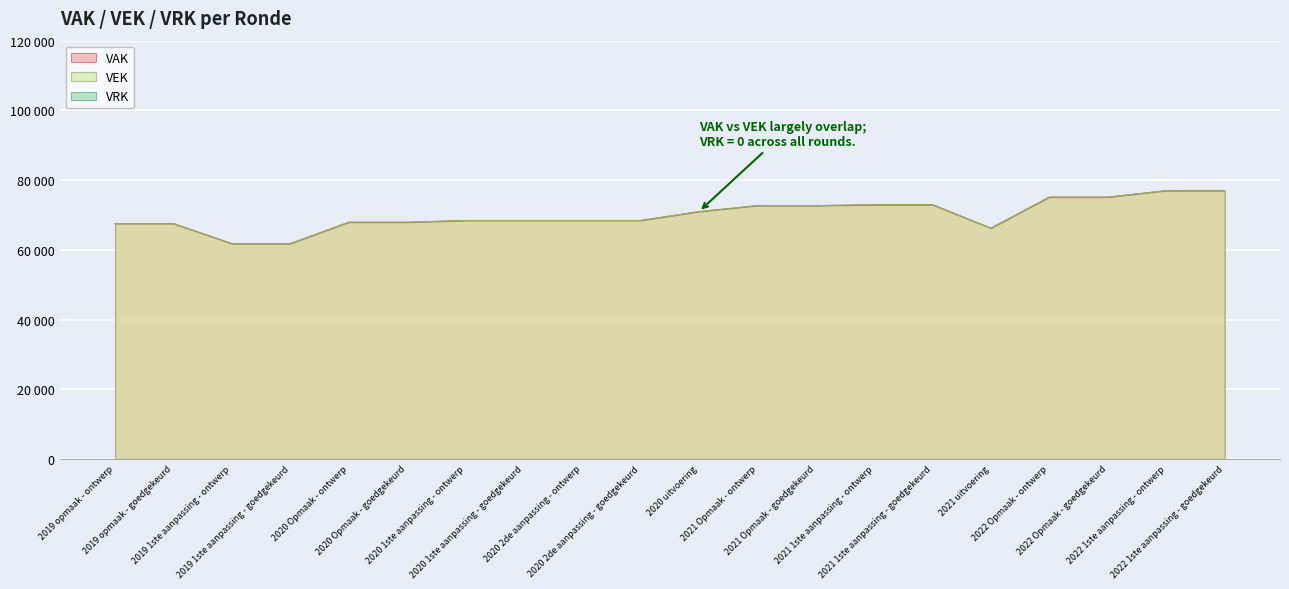

Where is VAK nearest to the value 69364?

2020 1ste aanpassing - ontwerp